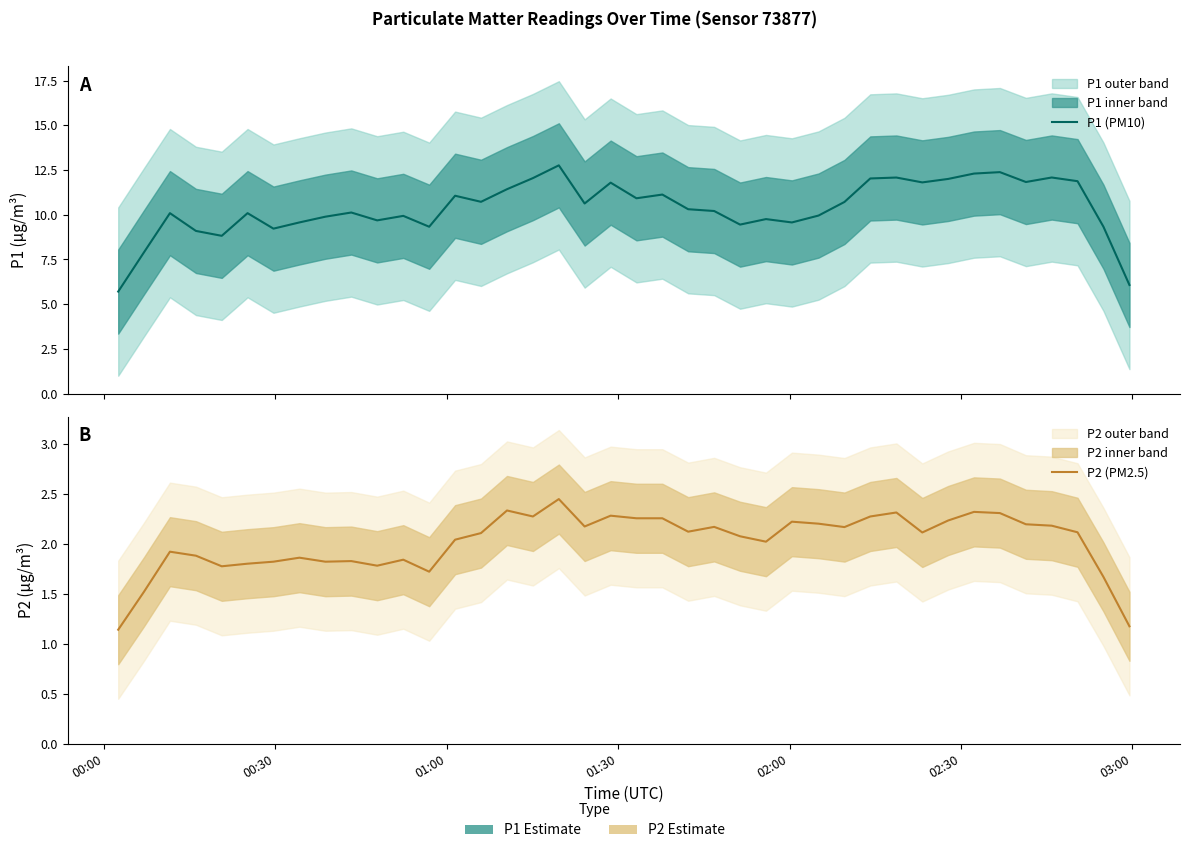

At how many categories does at least one series exceed 6?

39